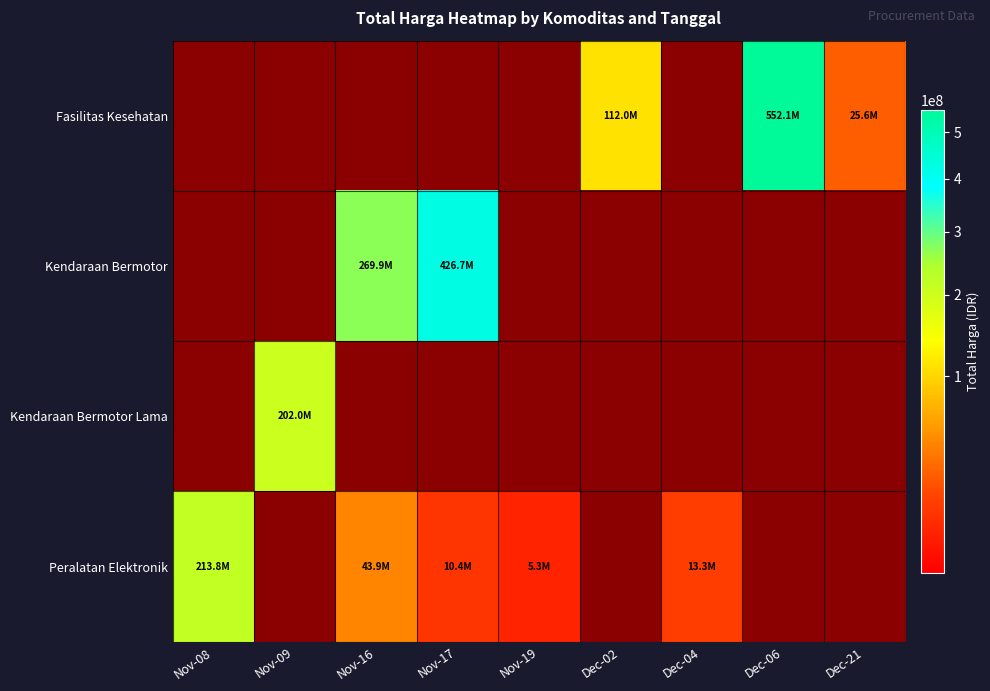

The Kendaraan Bermotor series shows 1 at Dec-02. True or false?

True